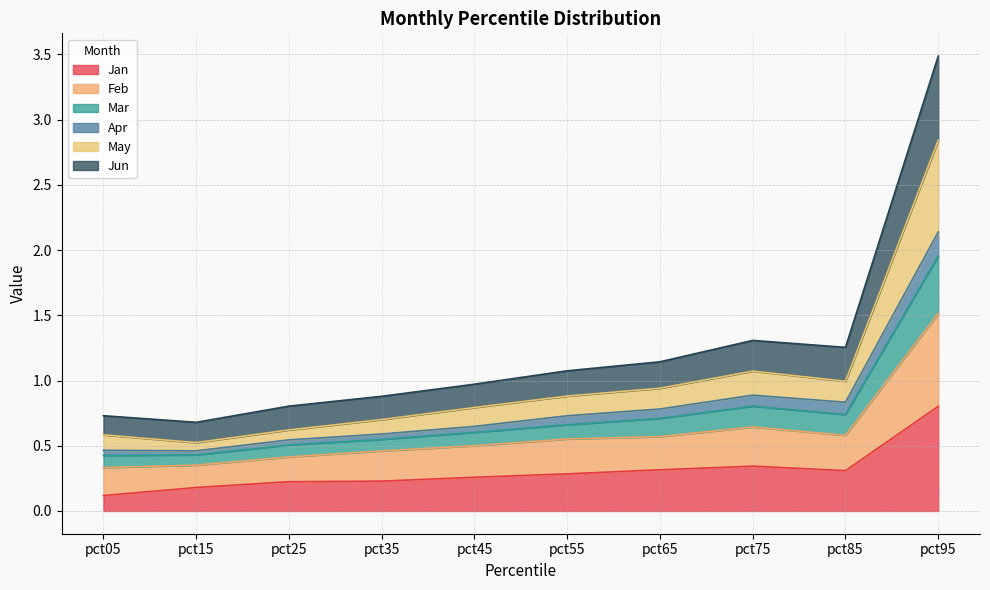

What is the difference between the highest and lowest values at pct75?

1.0